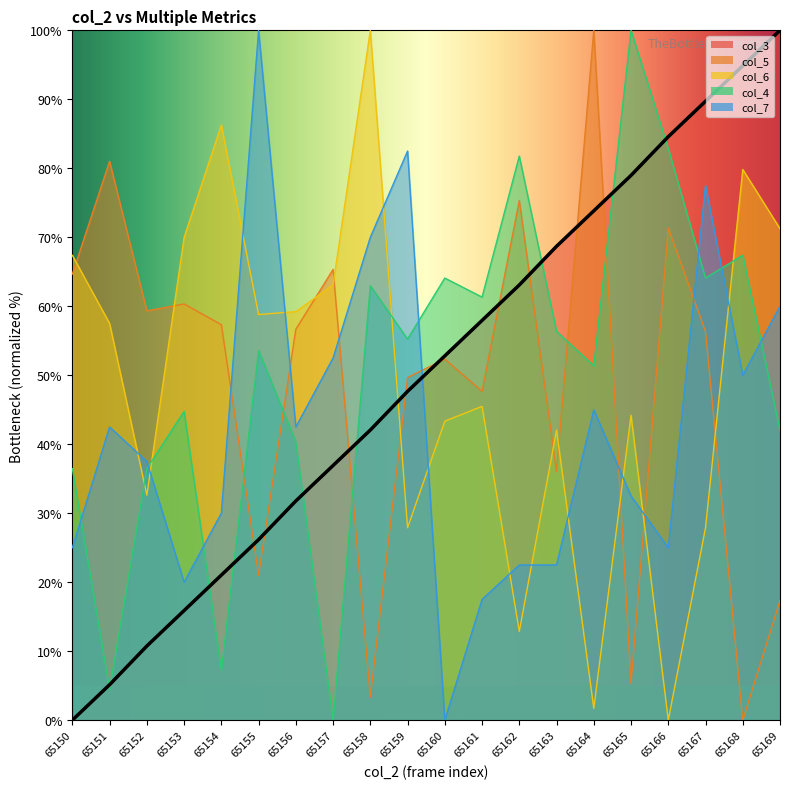

How many data points in col_6 are above 57?

10